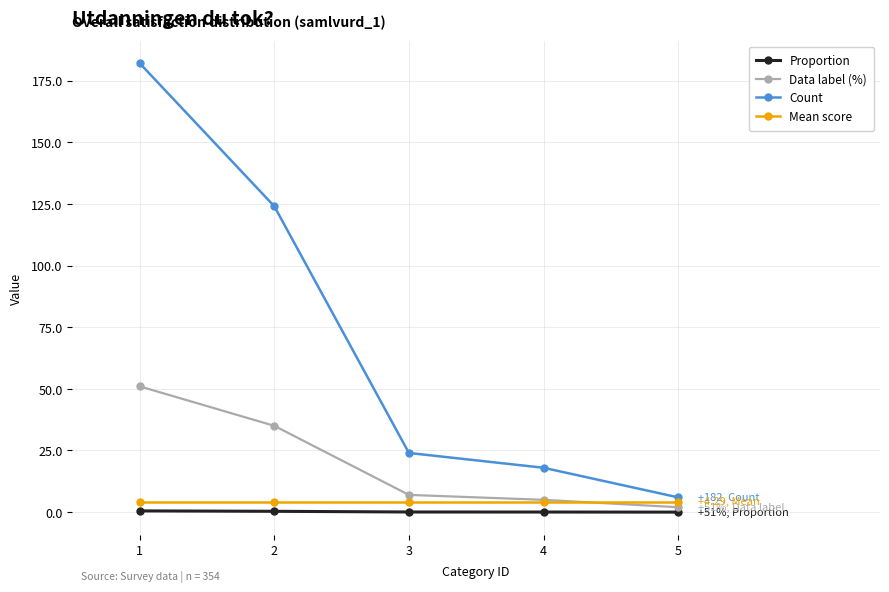

What is the highest value of the Data label (%) series?

51.0